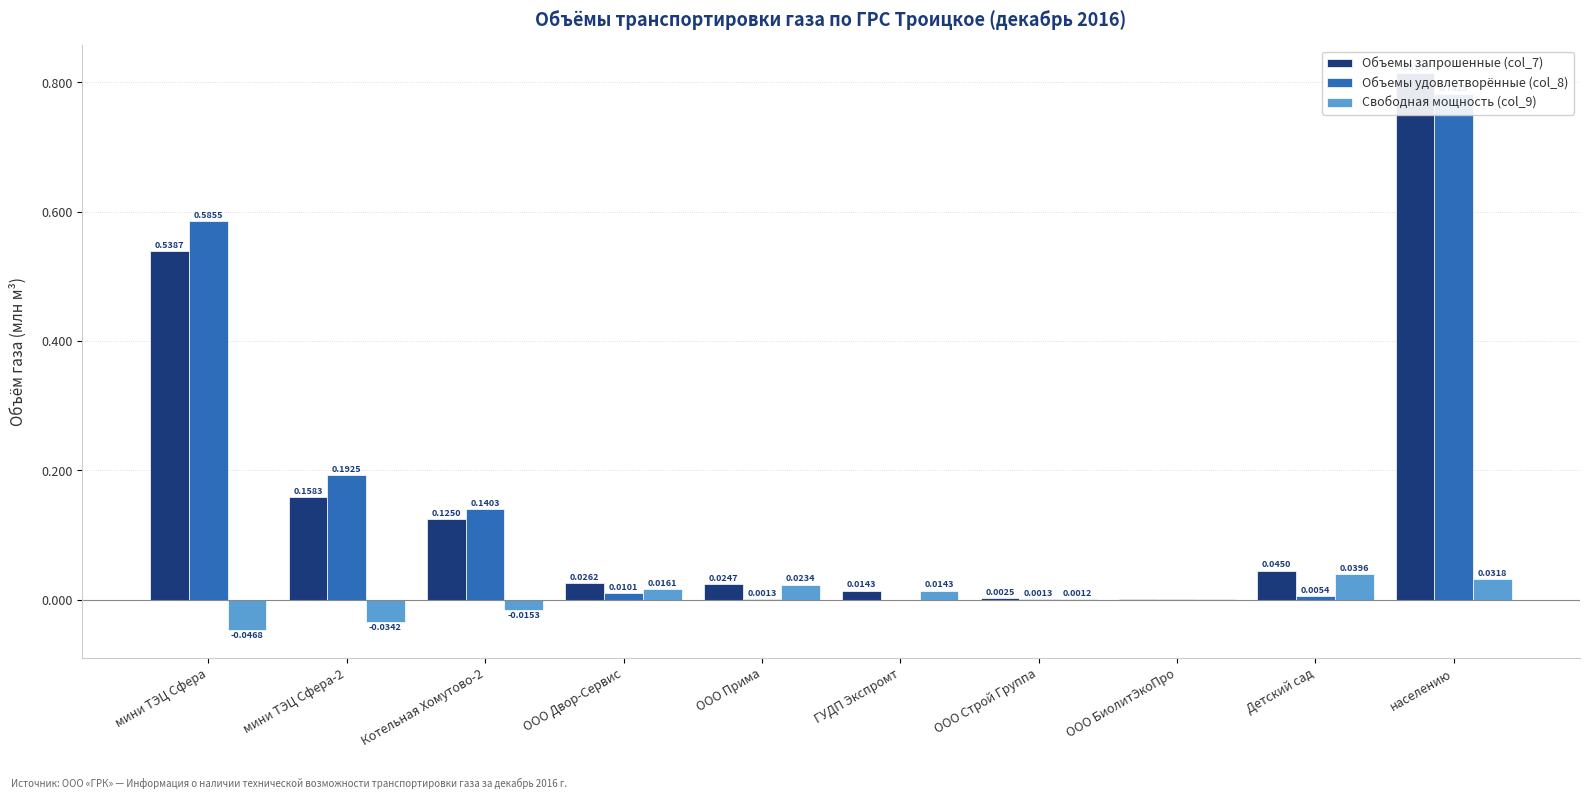

True or false: Объемы удовлетворённые (col_8) has a value of 0.0 at ООО Двор-Сервис.

True